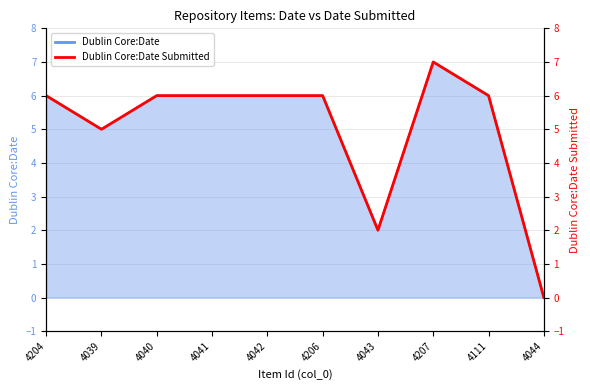

List the labels in order of value, smallest first.

4044, 4043, 4039, 4204, 4040, 4041, 4042, 4206, 4111, 4207